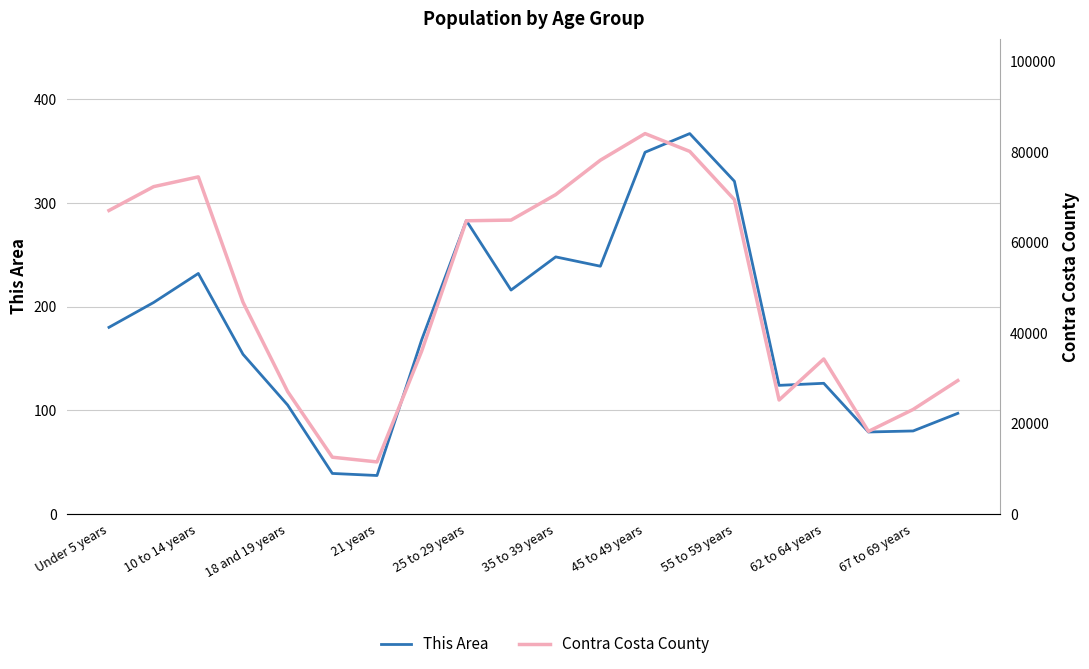

Between 18 and 19 years and 67 to 69 years, which series saw the biggest shift?

Contra Costa County